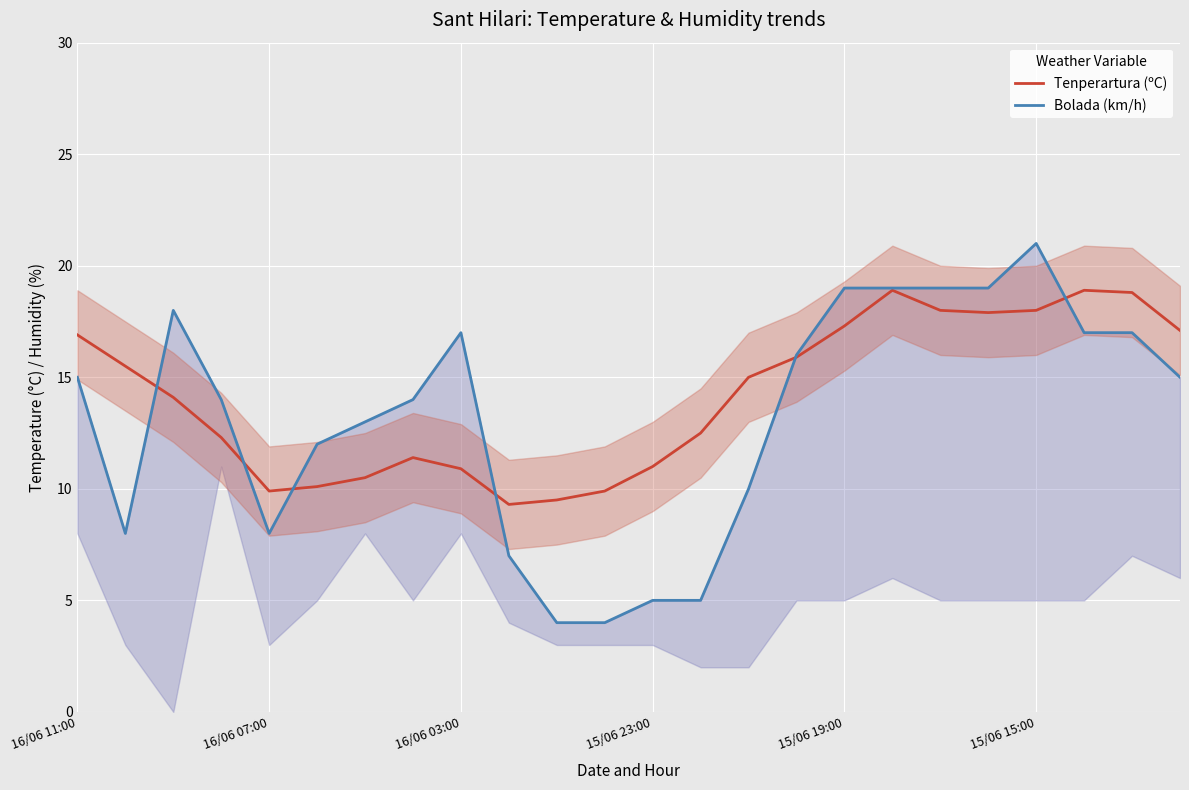

The Tenperartura (ºC) series shows 11.0 at 15/06 23:00. True or false?

True